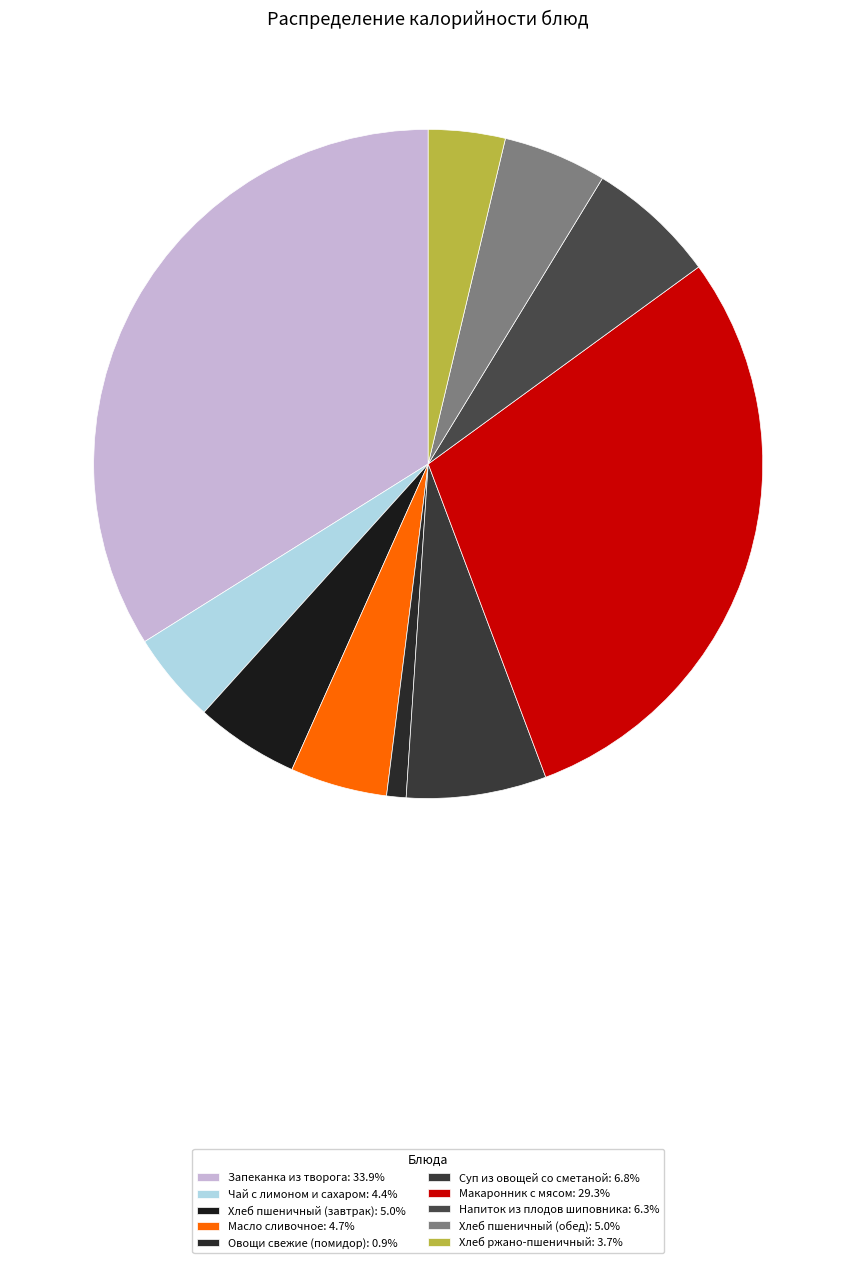

Does Овощи свежие (помидор) account for over 50% of the chart?

No